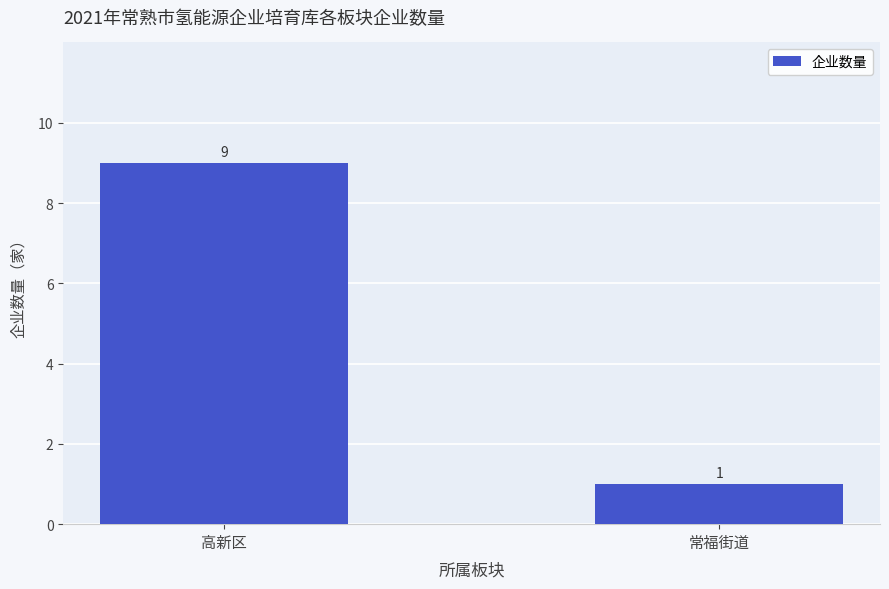

How many data points are less than 9?

1